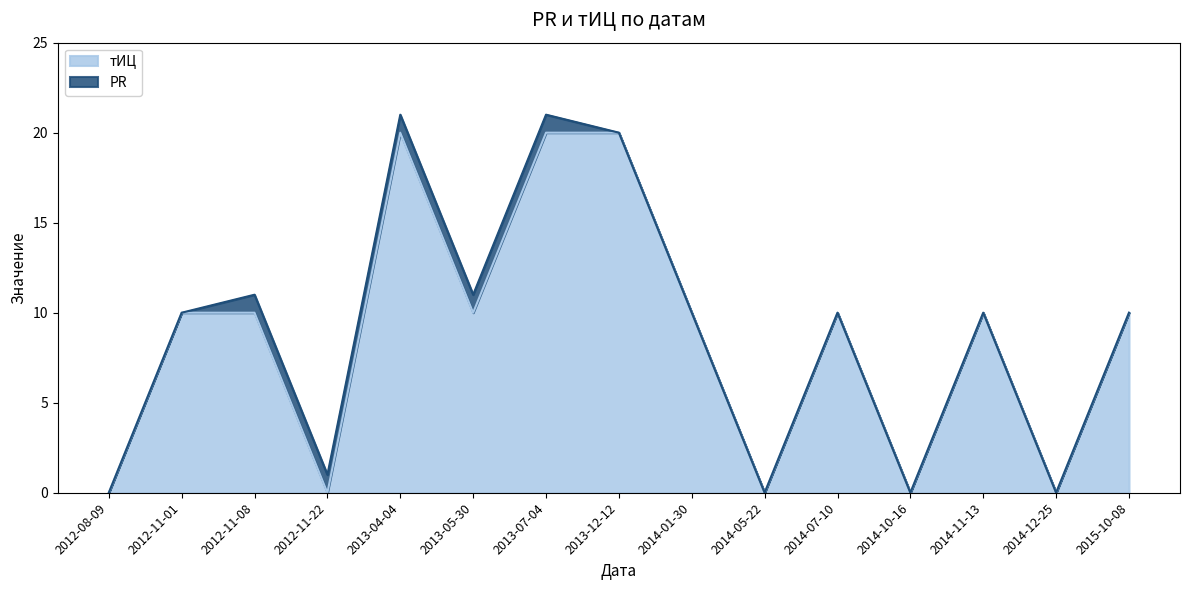

Count the number of values greater than 10.

3